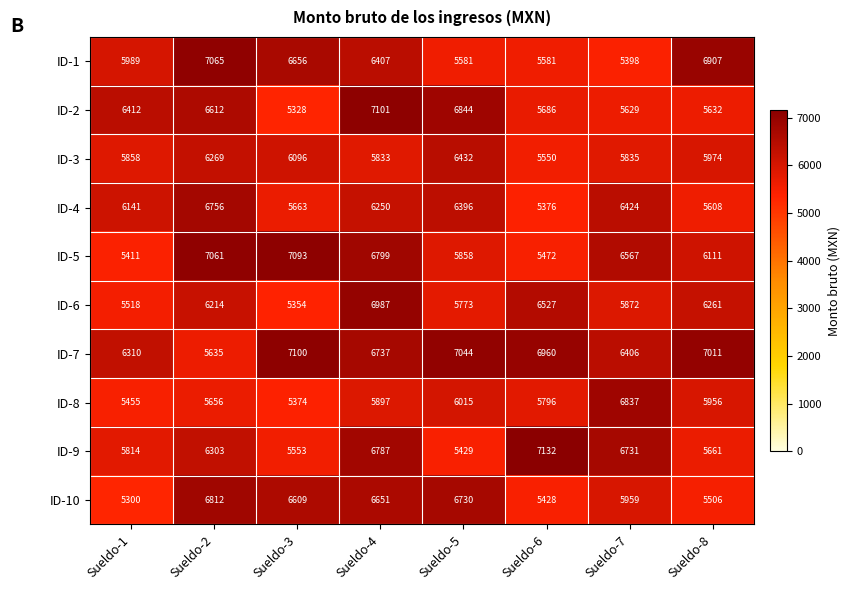

At which category is the sum across all series the highest?

Sueldo-4